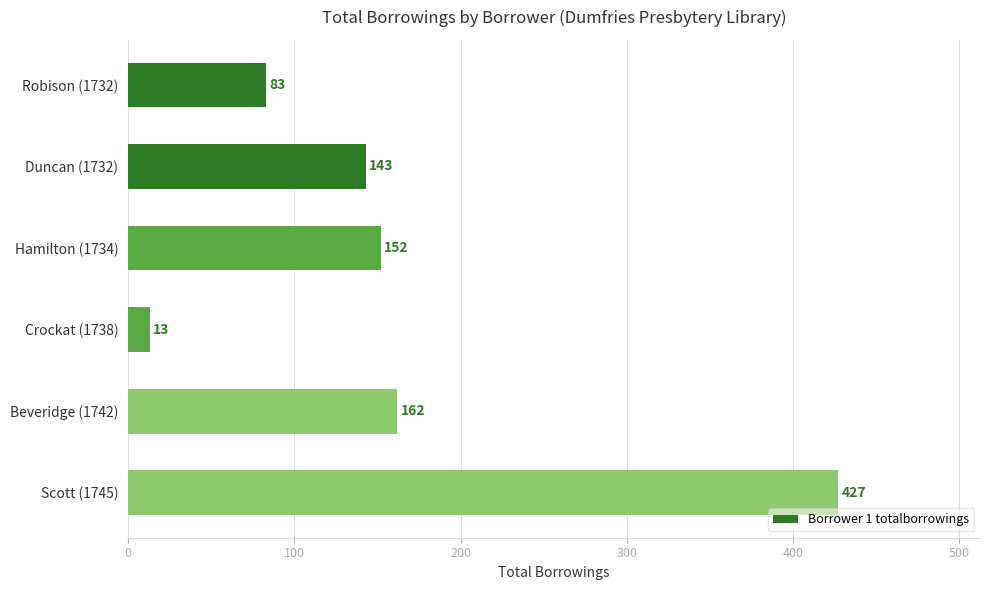

Reading bottom to top, what are all the values shown in this chart?

Scott (1745)=427	Beveridge (1742)=162	Crockat (1738)=13	Hamilton (1734)=152	Duncan (1732)=143	Robison (1732)=83